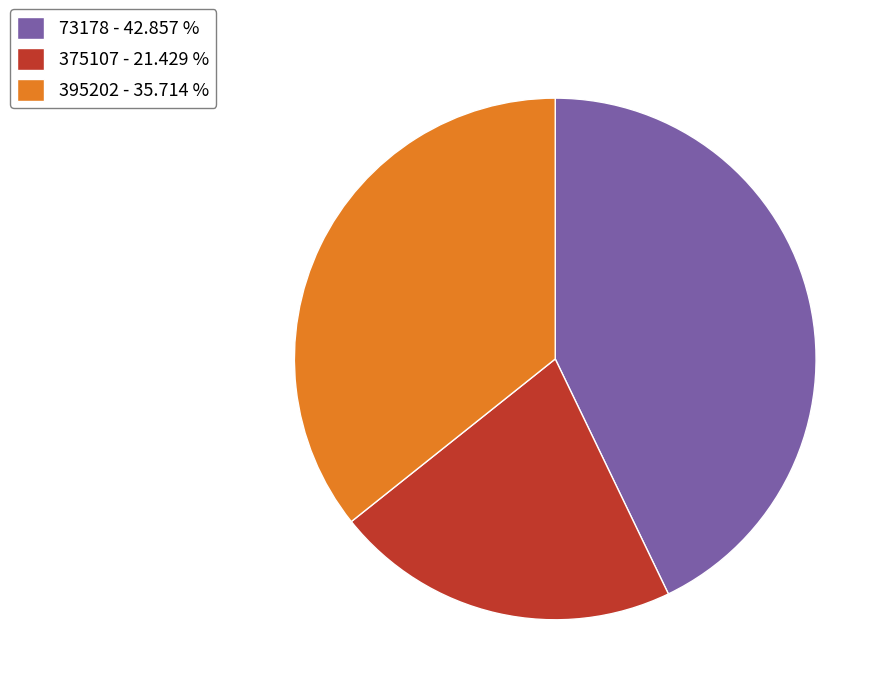

Which slice is the smallest?

375107